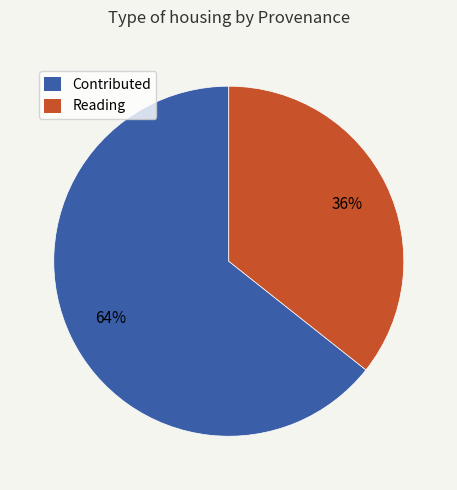

Does any single category account for the majority?

Yes